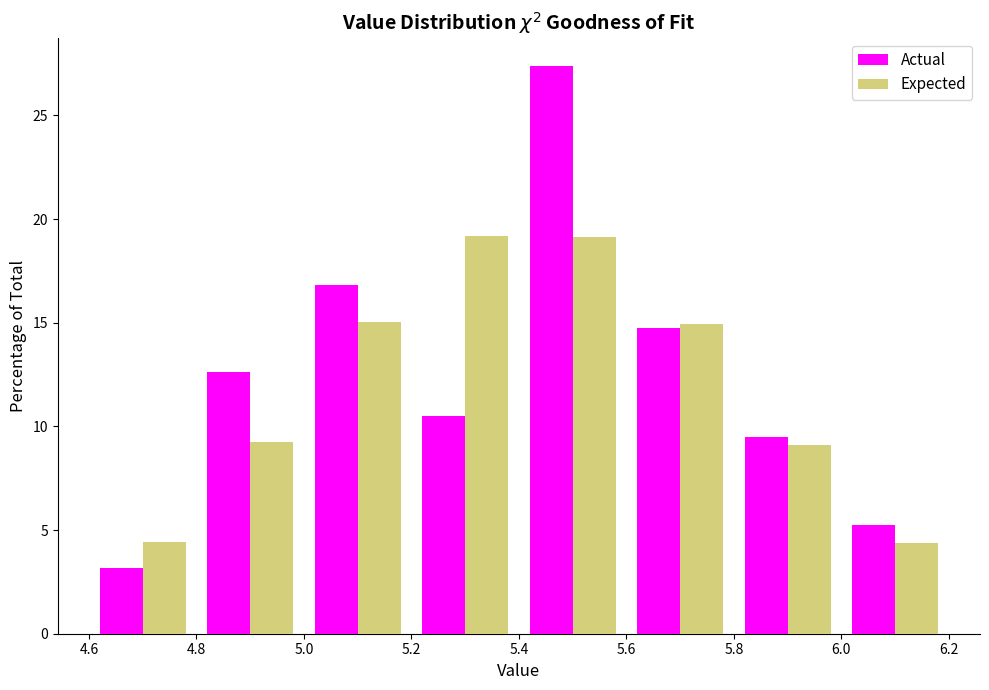

Reading left to right, transcribe this chart: for each range on the x-axis, give the height of each series' bar. The values are not printed on the chart, so give them approximately, as read against the axis.

4.6 to 4.8: Actual=3.0	Expected=4.5
4.8 to 5.0: Actual=12.5	Expected=9.0
5.0 to 5.2: Actual=17.0	Expected=15.0
5.2 to 5.4: Actual=10.5	Expected=19.0
5.4 to 5.6: Actual=27.5	Expected=19.0
5.6 to 5.8: Actual=14.5	Expected=15.0
5.8 to 6.0: Actual=9.5	Expected=9.0
6.0 to 6.2: Actual=5.5	Expected=4.5